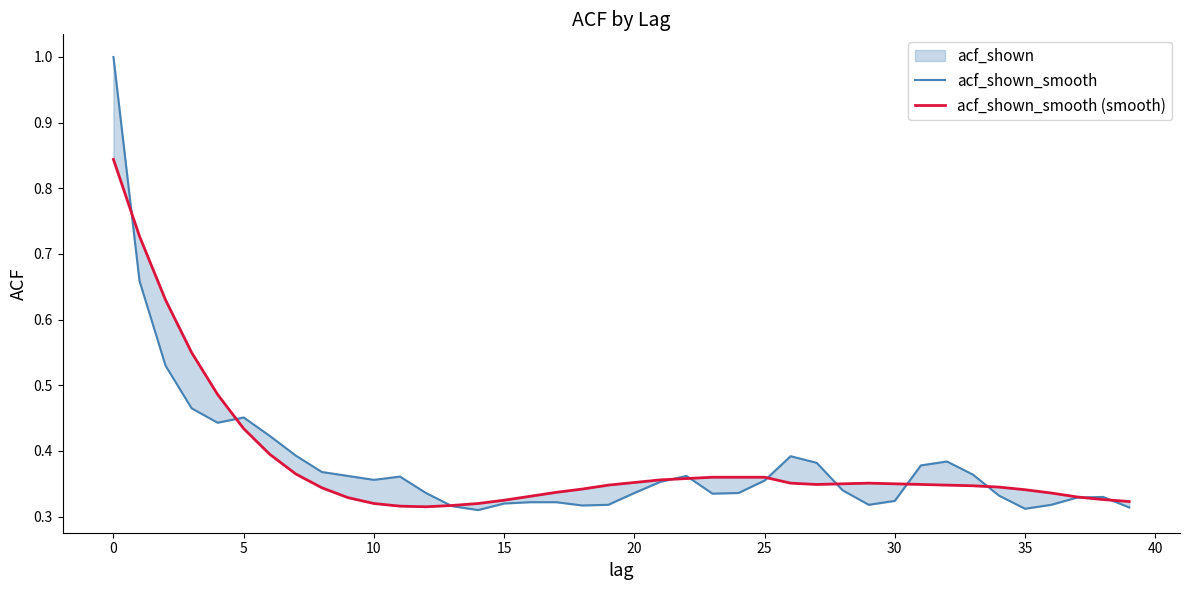

Which series has the largest range (max minus min)?

acf_shown_smooth